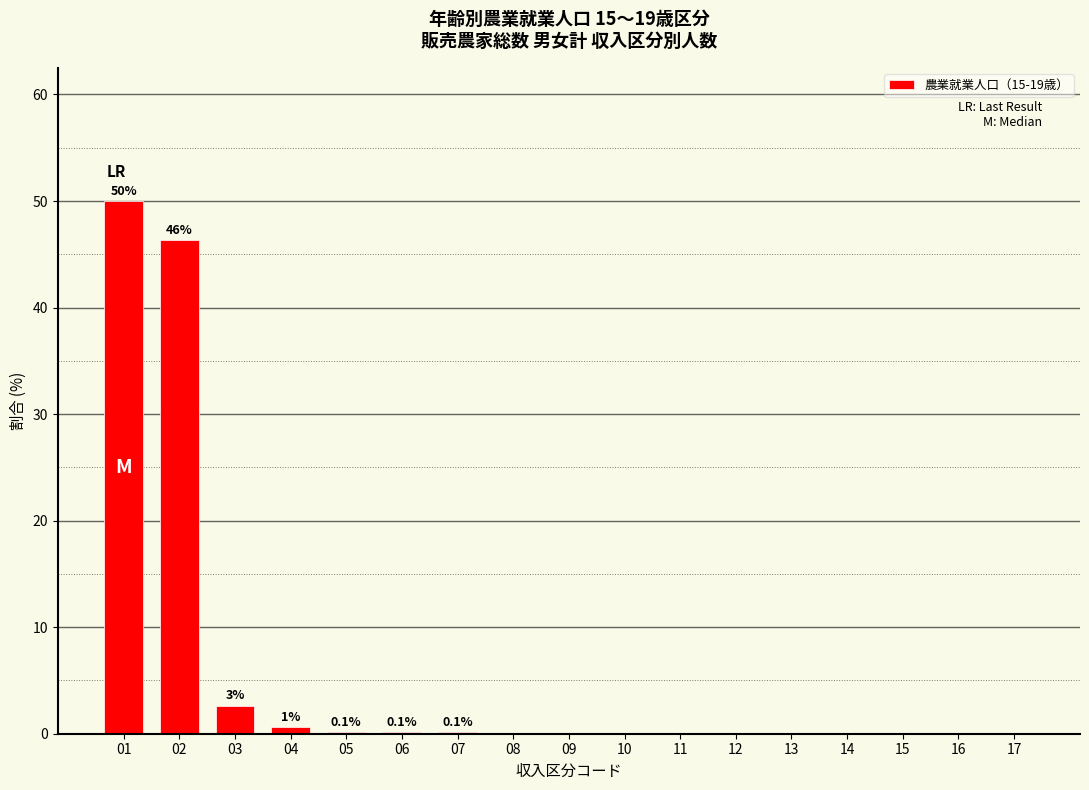

What is the greatest value displayed?

50.0